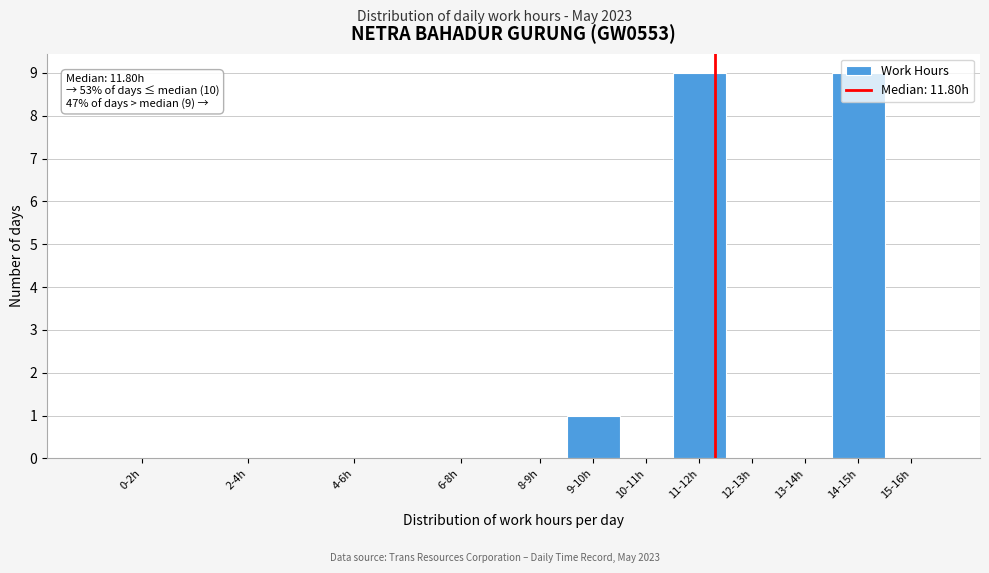

At which label is the value closest to 4?

9-10h